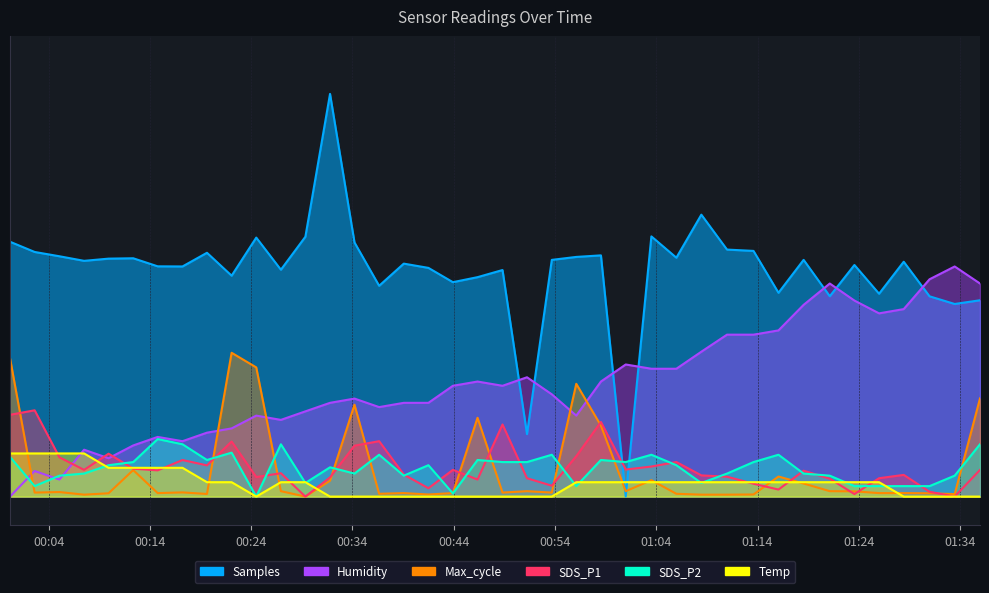

Rank the series at 2021/03/22 00:34:12 from lowest to highest value.

Temp, SDS_P2, SDS_P1, Max_cycle, Humidity, Samples